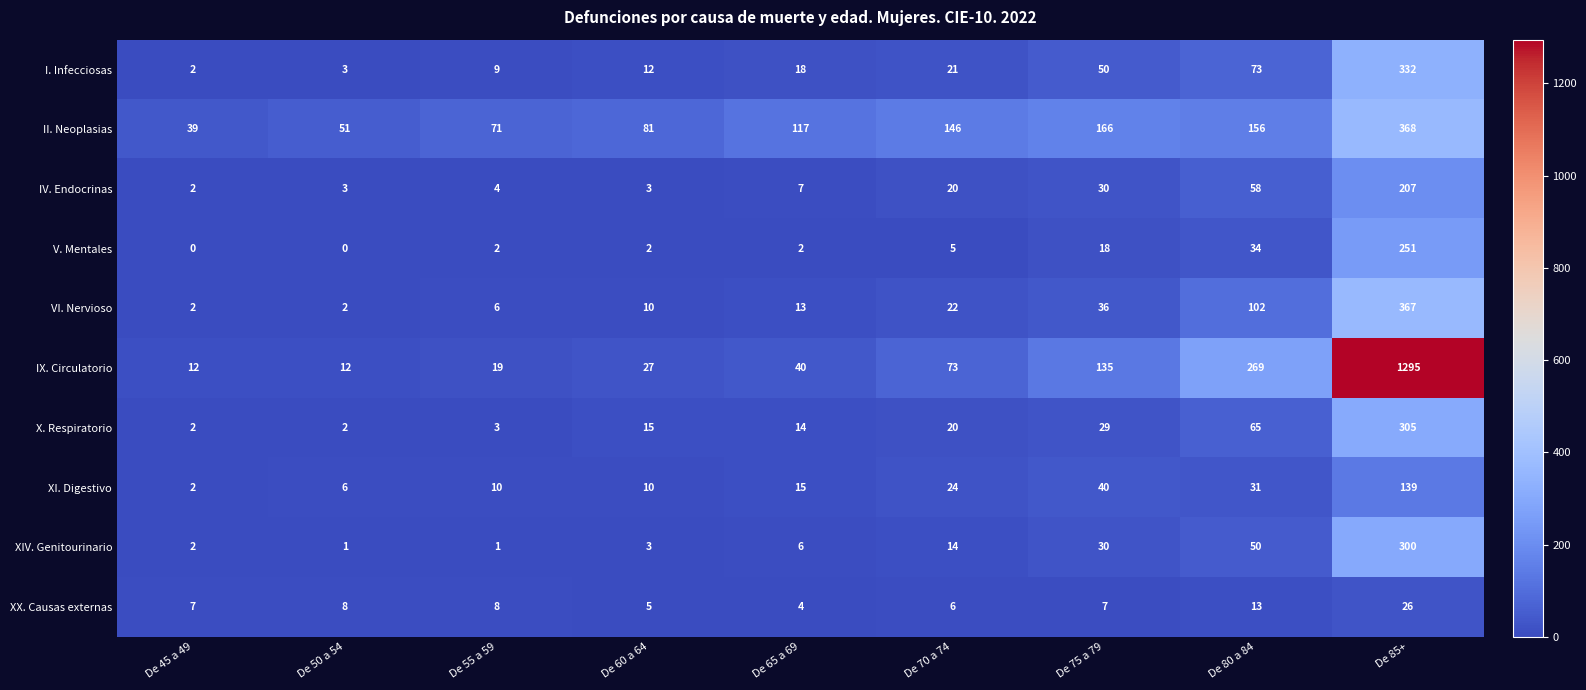

Rank the series by their maximum value, from highest to lowest.

IX. Circulatorio, II. Neoplasias, VI. Nervioso, I. Infecciosas, X. Respiratorio, XIV. Genitourinario, V. Mentales, IV. Endocrinas, XI. Digestivo, XX. Causas externas